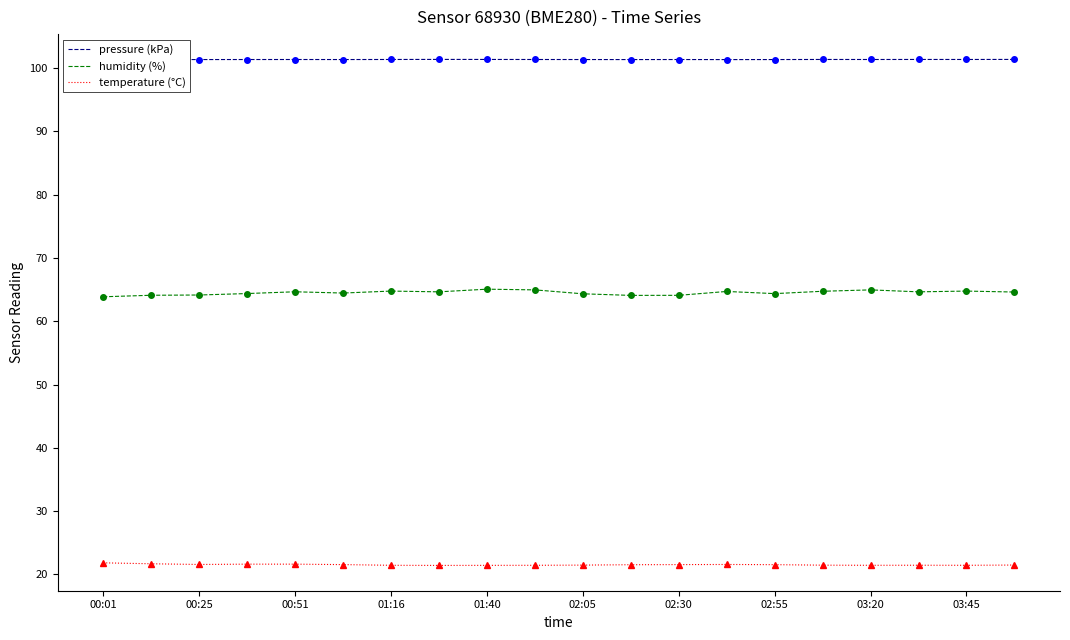

How many lines are shown in the chart?

3